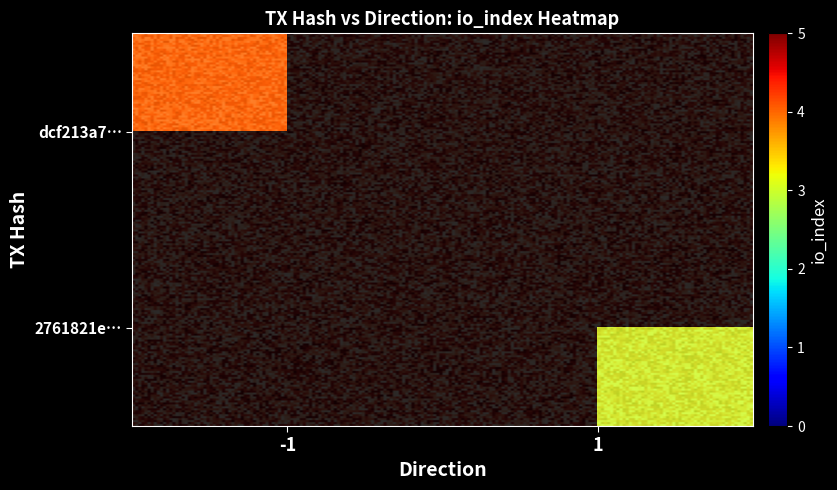

Between io_index and direction, which is larger?

io_index